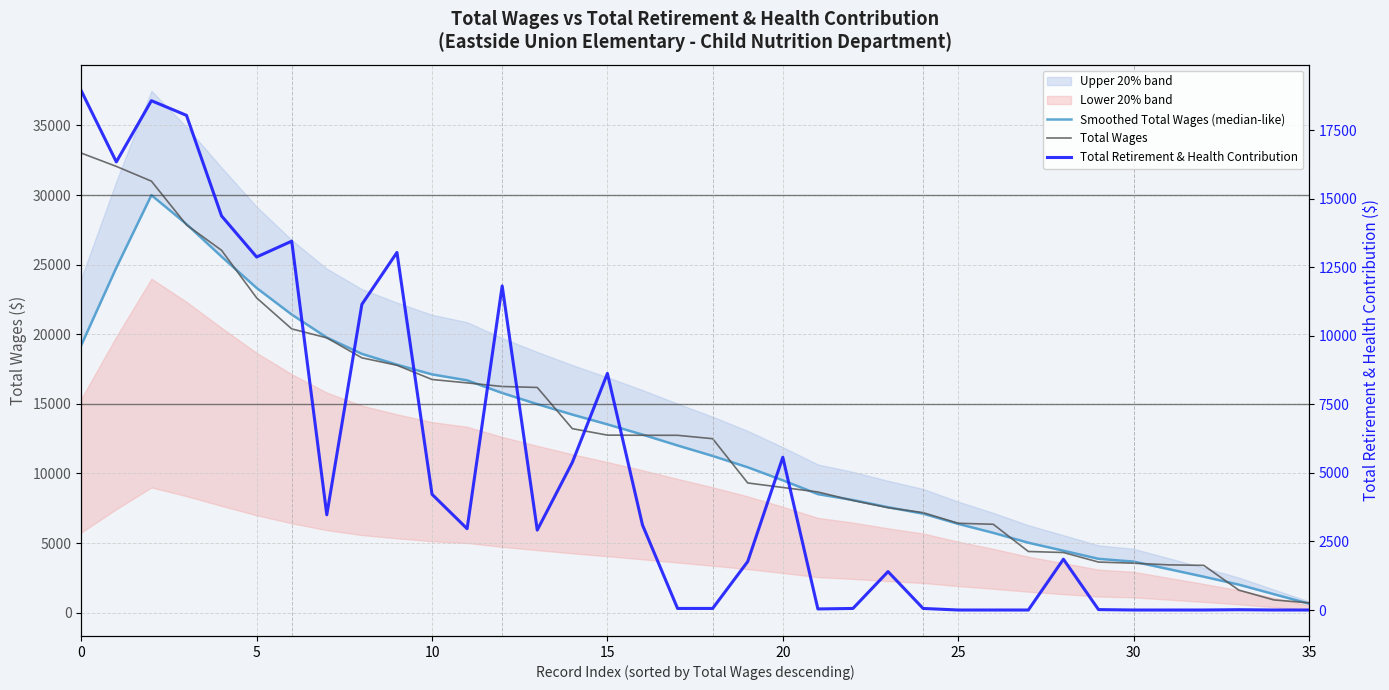

What is the maximum value for Total Wages?

33013